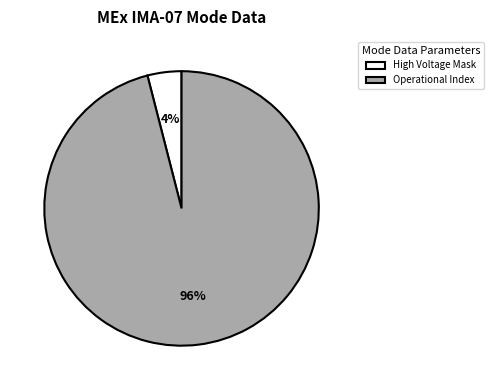

Does High Voltage Mask represent more than half of the total?

No